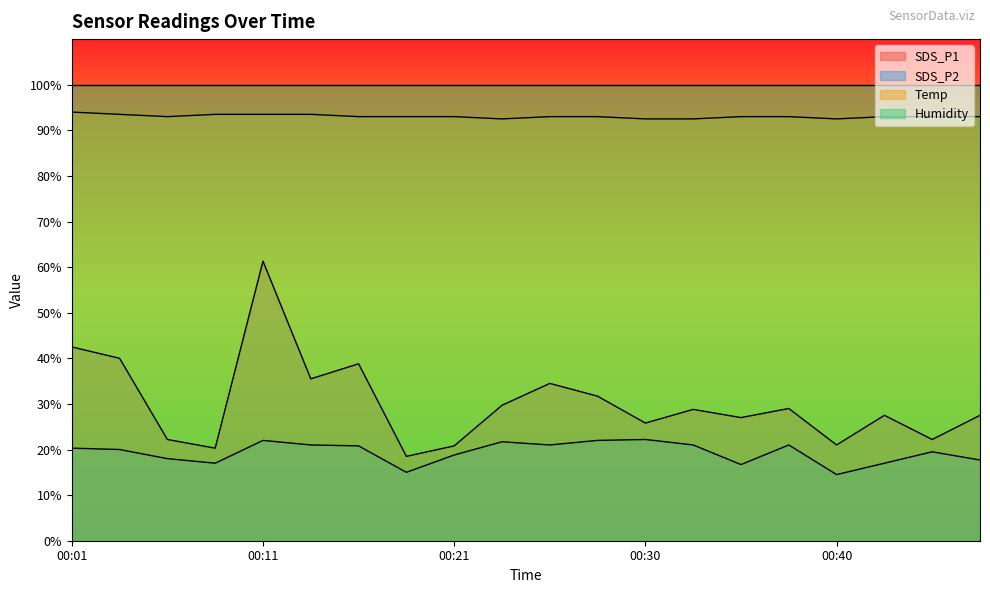

Between 00:16 and 00:01, which is larger?

00:01